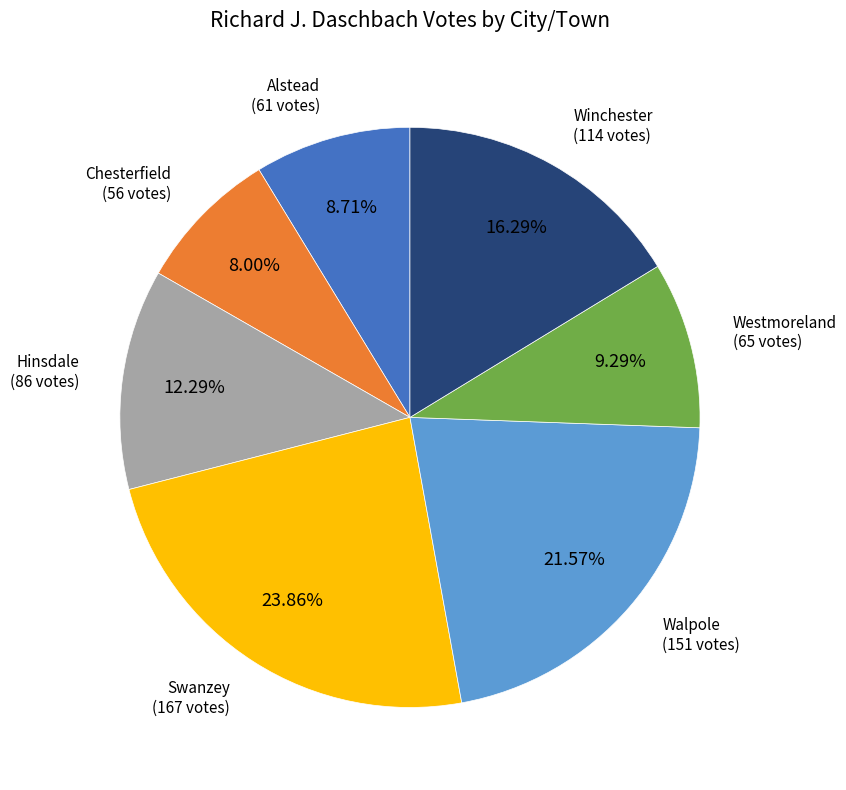

To the nearest percent, what is the difference between the Alstead and Swanzey slice percentages?

15%